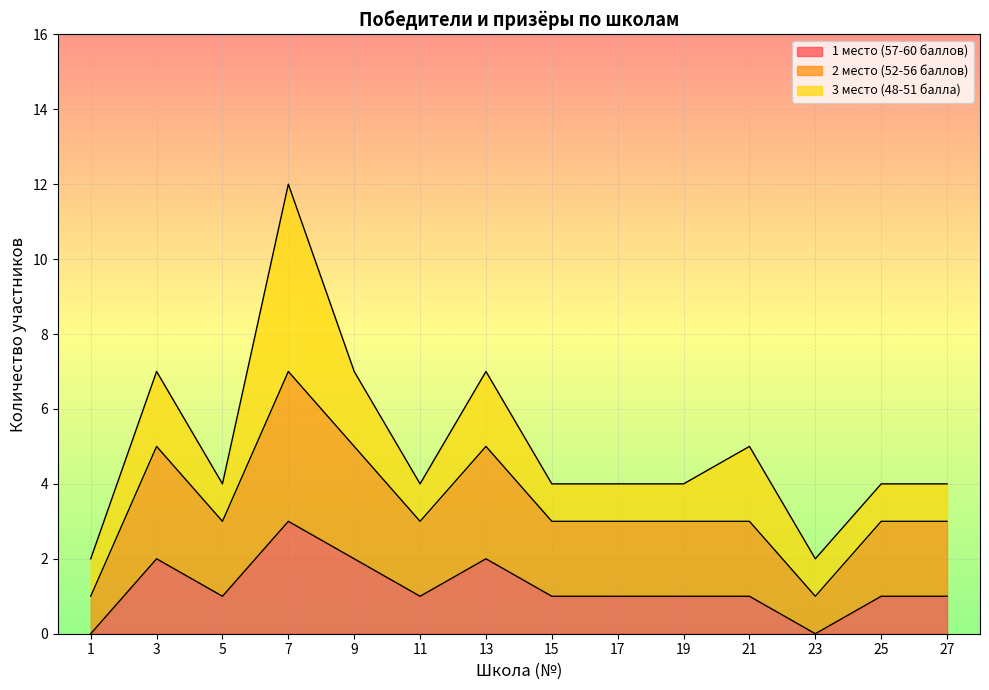

True or false: 1 место (57-60 баллов) and 2 место (52-56 баллов) cross at least once.

False